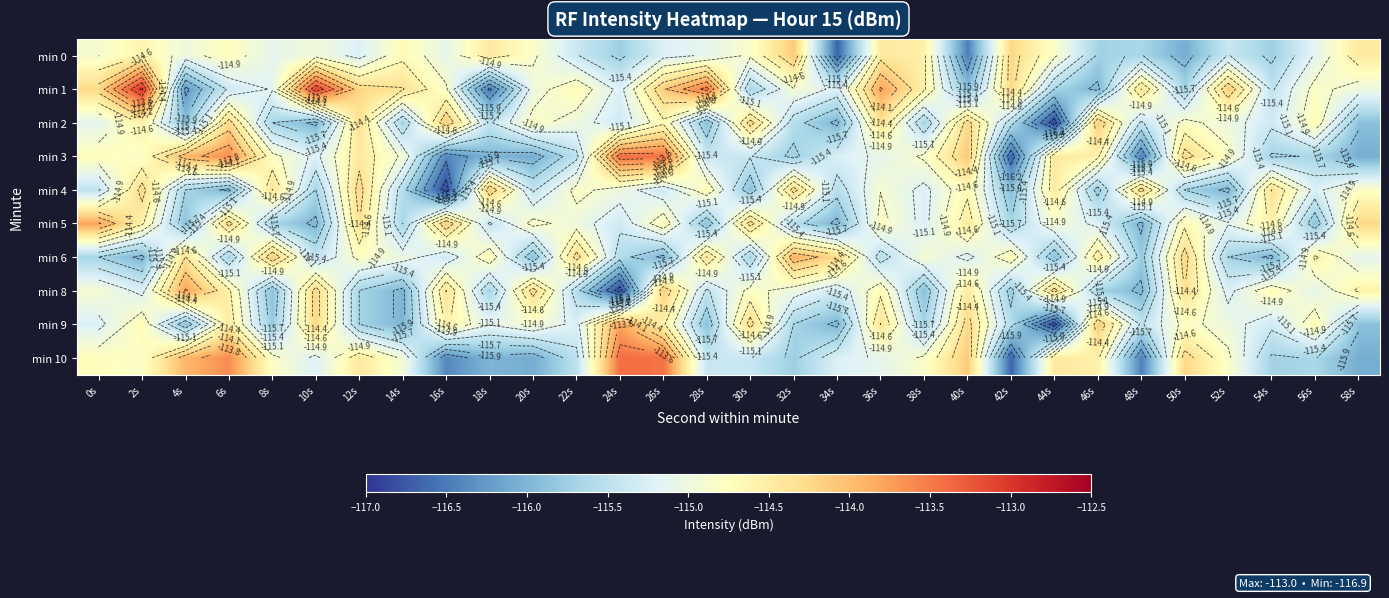

What is the maximum value shown in the chart?

-113.0